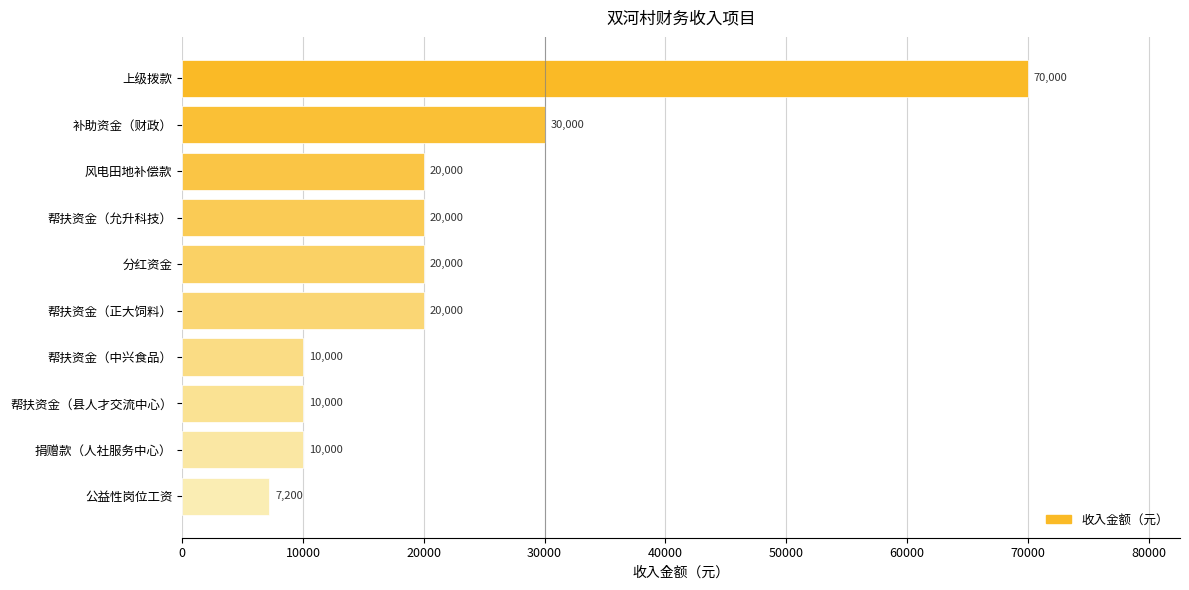

At which label is the value closest to 38600?

补助资金（财政）